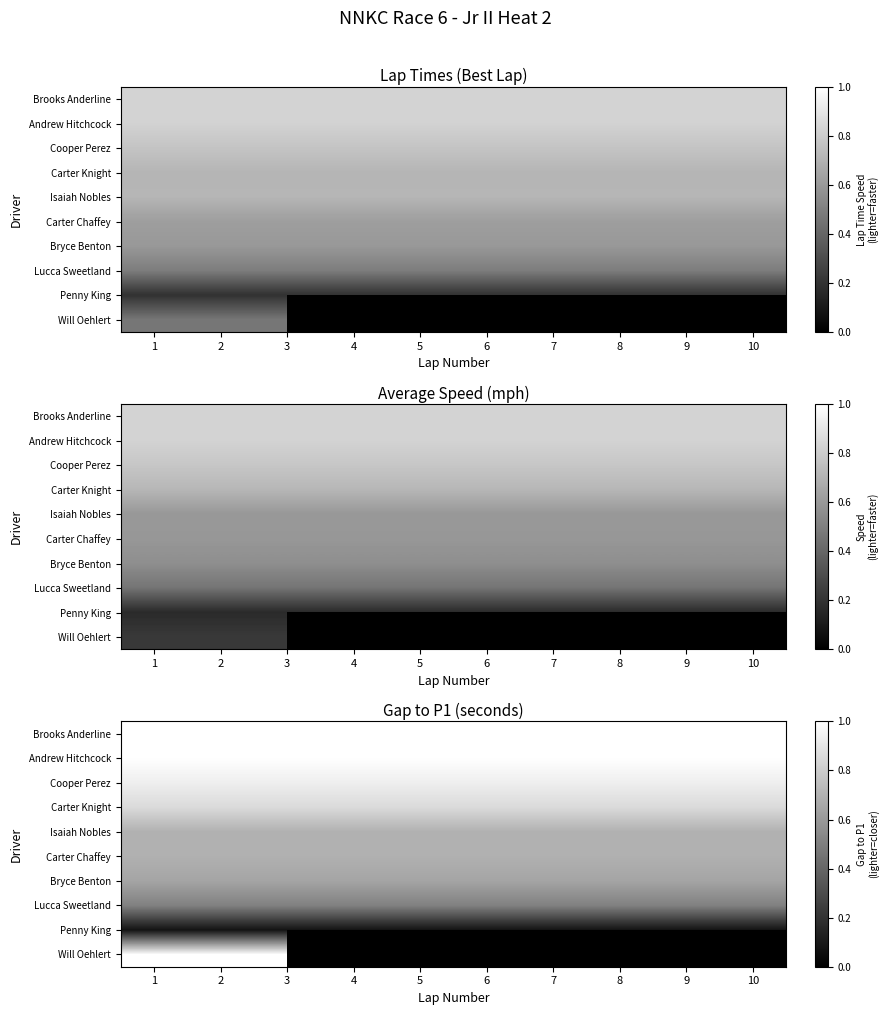

At which category does the chart reach its peak across all series?

1